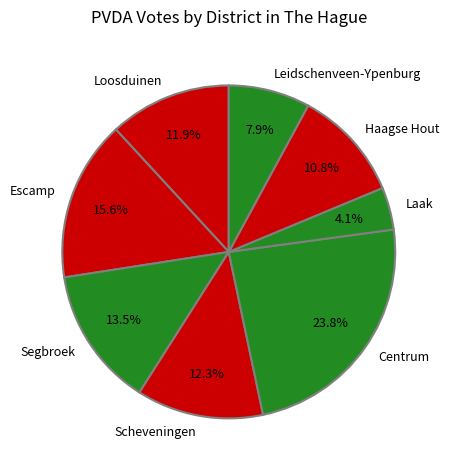

To the nearest percent, what is the difference between the Centrum and Leidschenveen-Ypenburg slice percentages?

16%